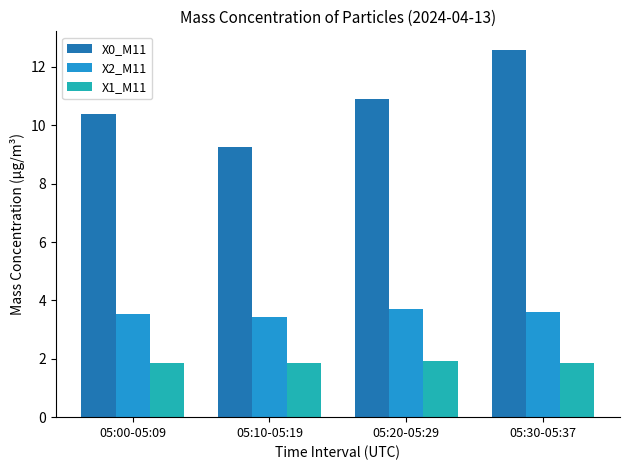

Which label corresponds to the largest value in the chart?

05:30-05:37